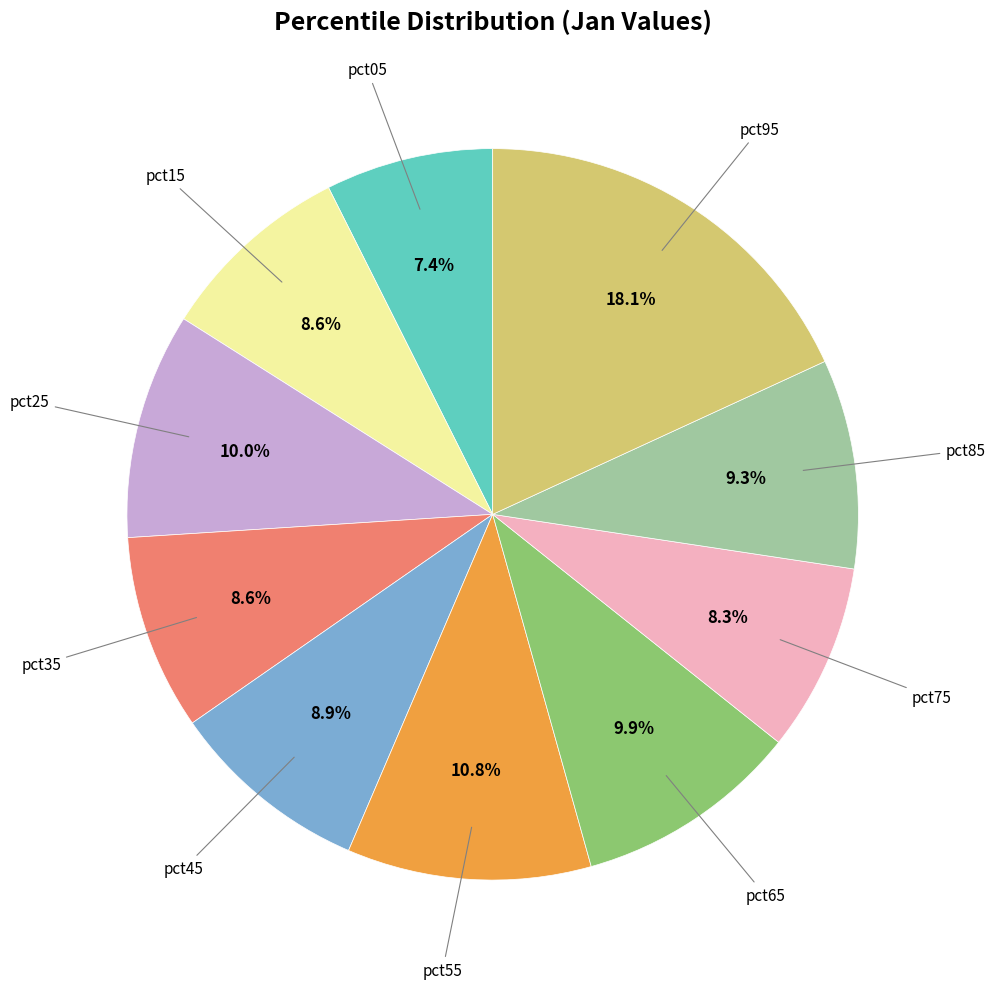

Does any single category account for the majority?

No